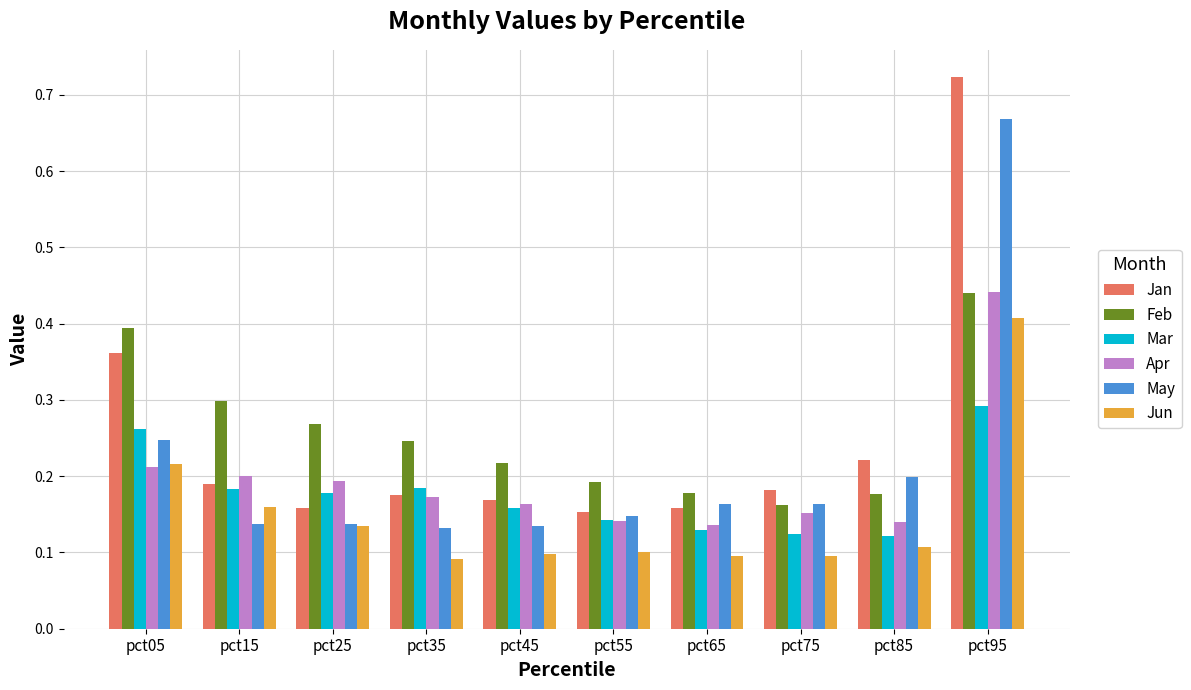

What are all the series names shown in the legend?

Jan, Feb, Mar, Apr, May, Jun